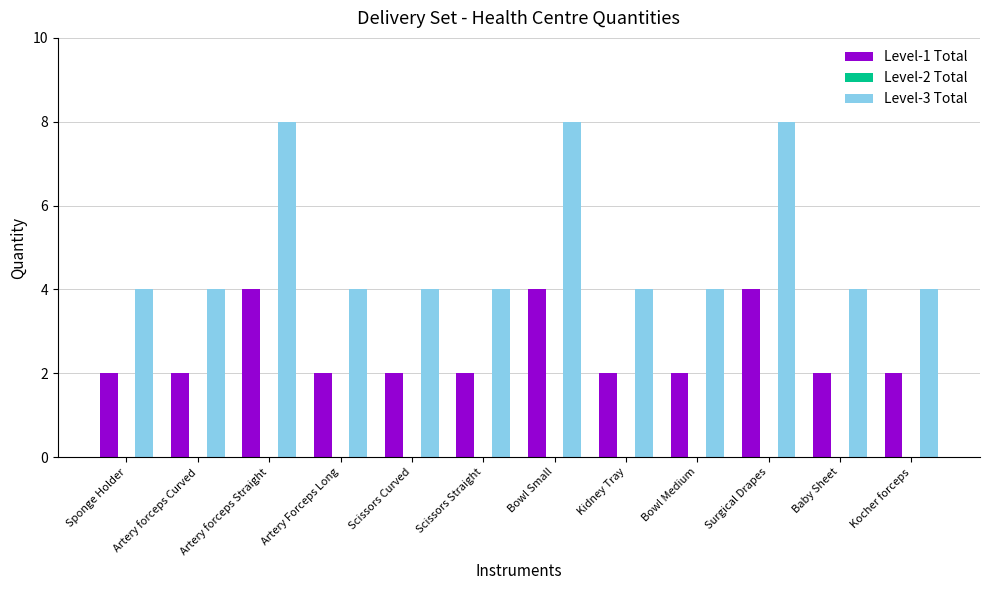

What is the difference between the maximum and minimum values in the Level-3 Total series?

4